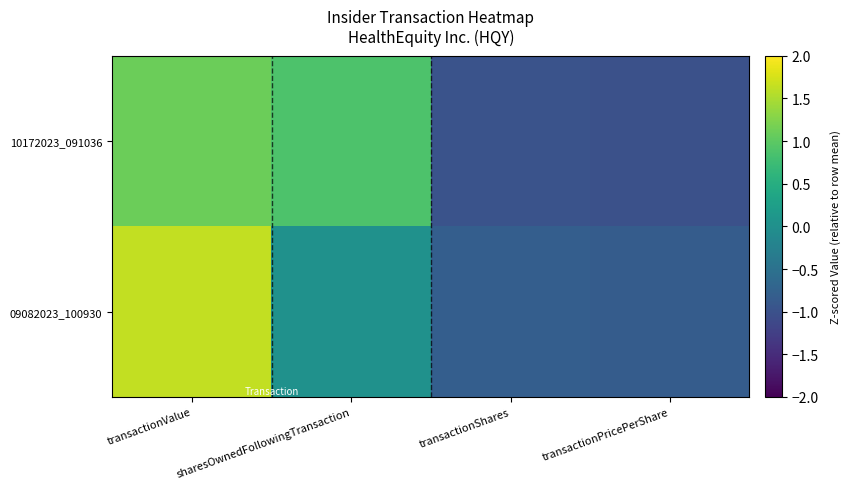

At which category is the sum across all series the highest?

transactionValue